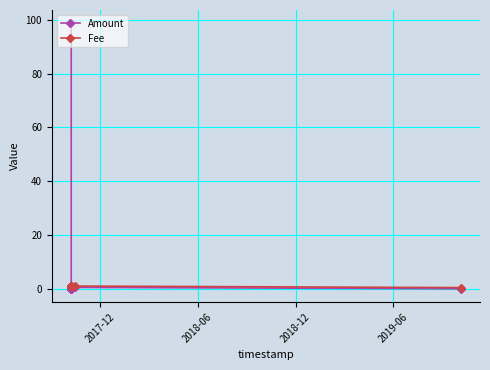

Is the value of Amount at 2019-06 greater than the value of Fee at 7?

No